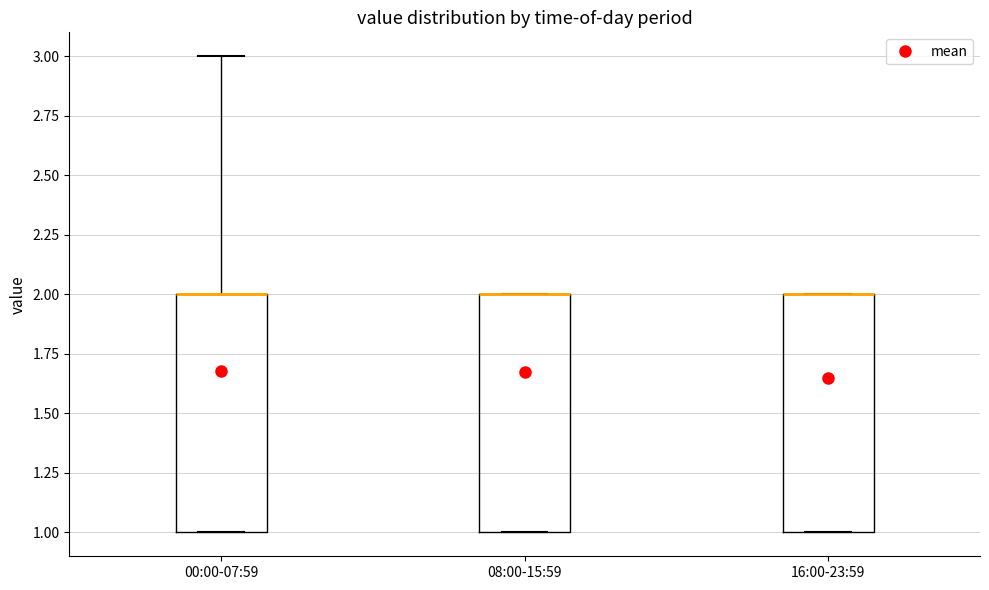

Reading left to right, transcribe this box plot: for each box, give where its median line is, the range the box spans, and where its two whiskers end, as read against the y-axis. The values are not printed on the chart, so give them approximately, as read against the axis.

00:00-07:59: median 2 (drawn on the box's upper edge), box 1 to 2, whiskers 1 to 3
08:00-15:59: median 2 (drawn on the box's upper edge), box 1 to 2, whiskers 1 to 2
16:00-23:59: median 2 (drawn on the box's upper edge), box 1 to 2, whiskers 1 to 2